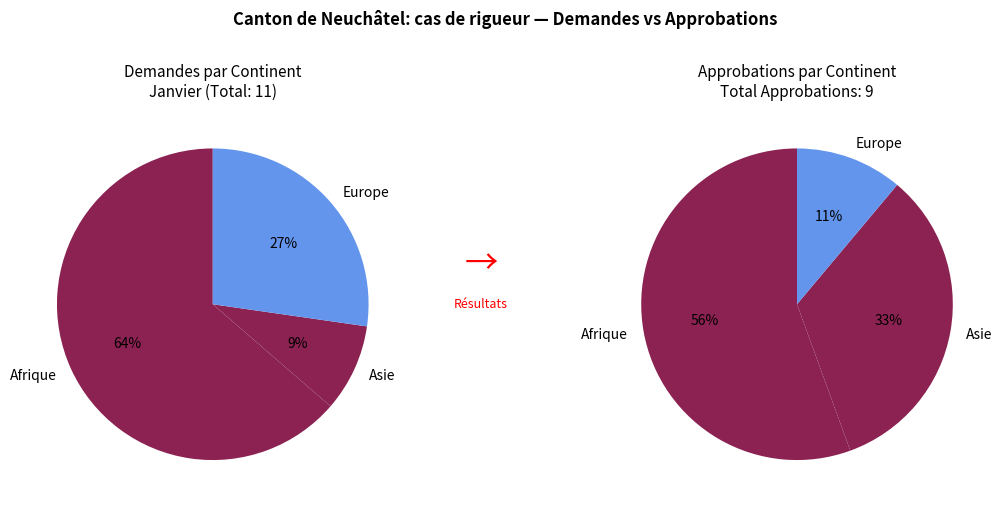

Which category has the biggest portion of the pie?

Afrique